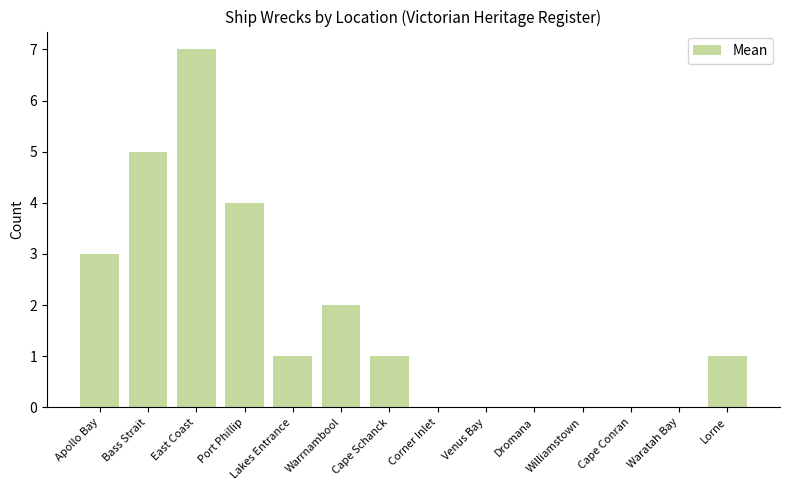

What is the sum of the values at Apollo Bay and Cape Schanck?

4